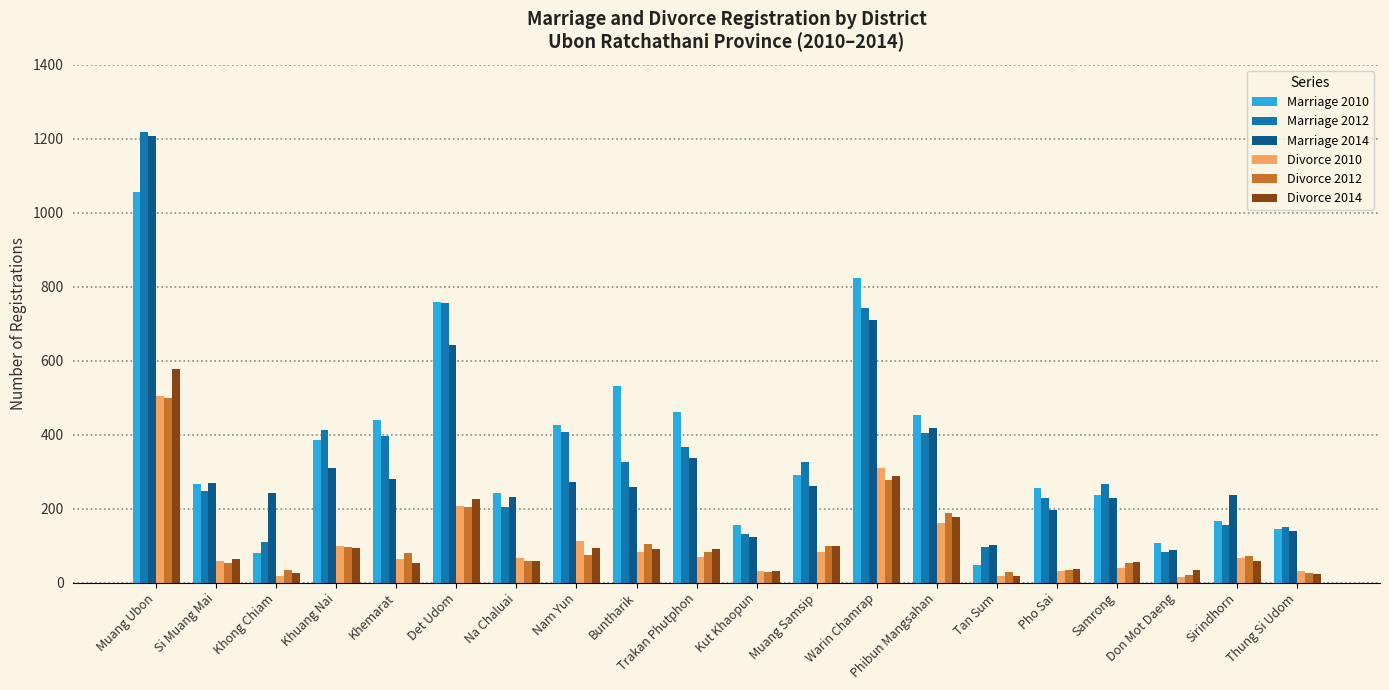

What is the value of the Divorce 2010 bar at the 8th from the left?

113